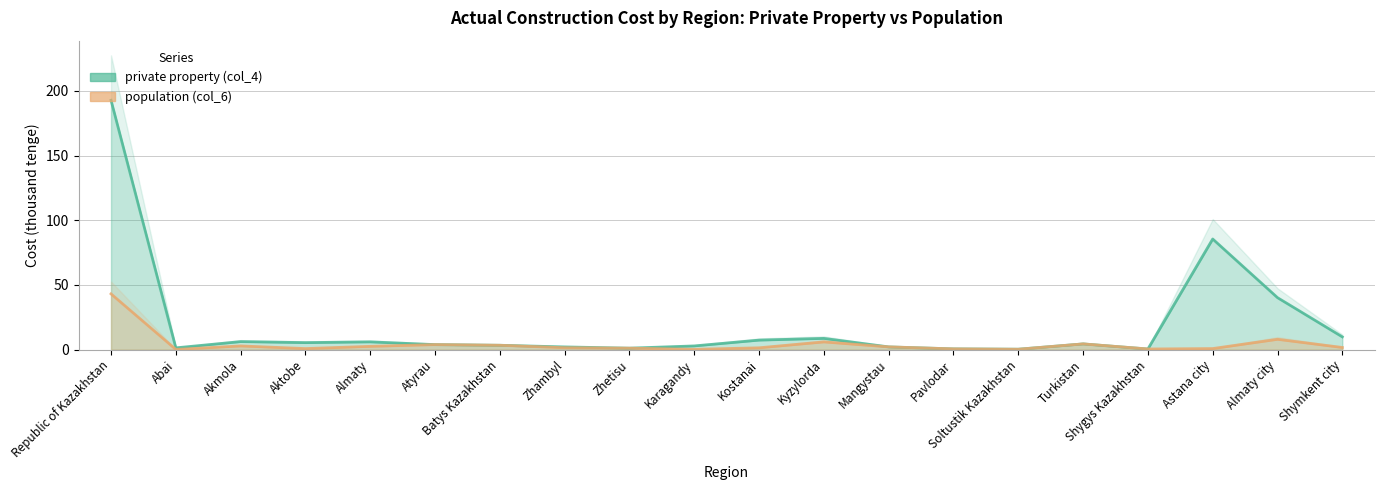

Reading left to right, extract all data points from this chart.

private property (col_4): Republic of Kazakhstan=192.7	Abai=1.4	Akmola=6.3	Aktobe=5.5	Almaty=6.0	Atyrau=3.9	Batys Kazakhstan=3.4	Zhambyl=2.1	Zhetisu=1.2	Karagandy=2.9	Kostanai=7.4	Kyzylorda=8.7	Mangystau=2.2	Pavlodar=0.6	Soltustik Kazakhstan=0.4	Turkistan=4.5	Shygys Kazakhstan=0.5	Astana city=85.5	Almaty city=40.2	Shymkent city=9.9
population (col_6): Republic of Kazakhstan=43.1	Abai=0.2	Akmola=2.9	Aktobe=0.9	Almaty=2.6	Atyrau=3.9	Batys Kazakhstan=3.4	Zhambyl=1.5	Zhetisu=1.2	Karagandy=0.3	Kostanai=1.5	Kyzylorda=6.0	Mangystau=2.2	Pavlodar=0.6	Soltustik Kazakhstan=0.3	Turkistan=4.5	Shygys Kazakhstan=0.5	Astana city=0.9	Almaty city=8.0	Shymkent city=1.7